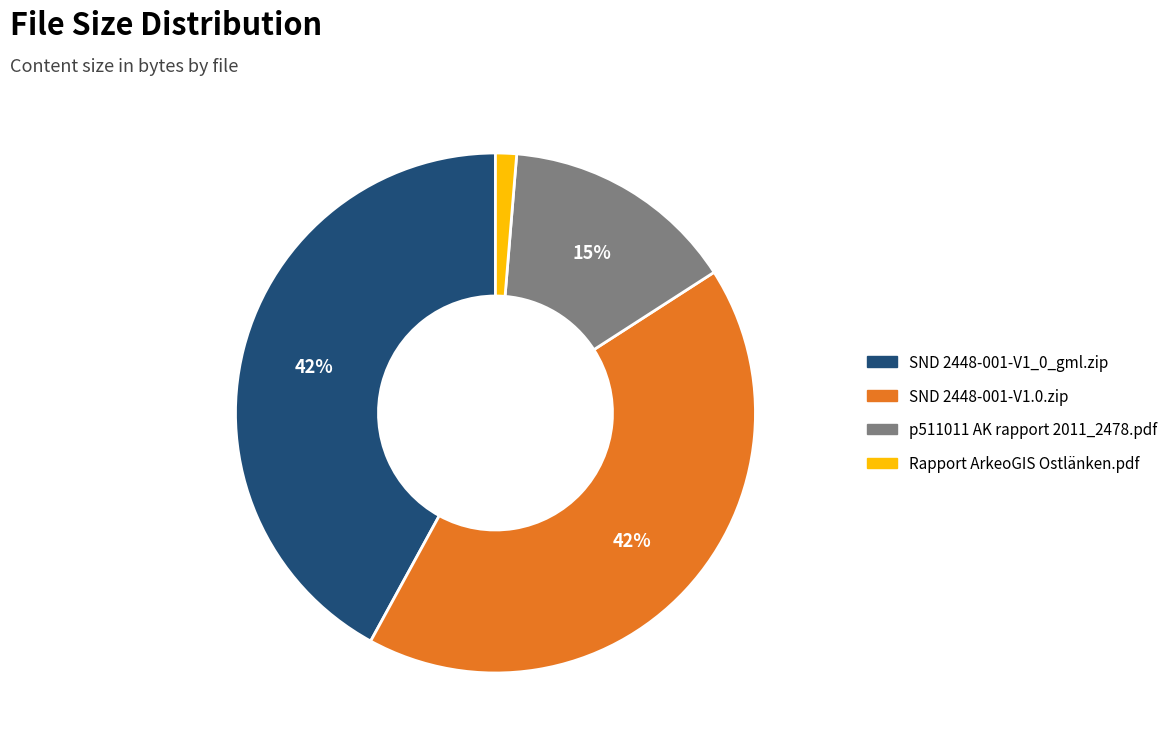

What is the smallest slice in the pie chart?

Rapport ArkeoGIS Ostlänken.pdf